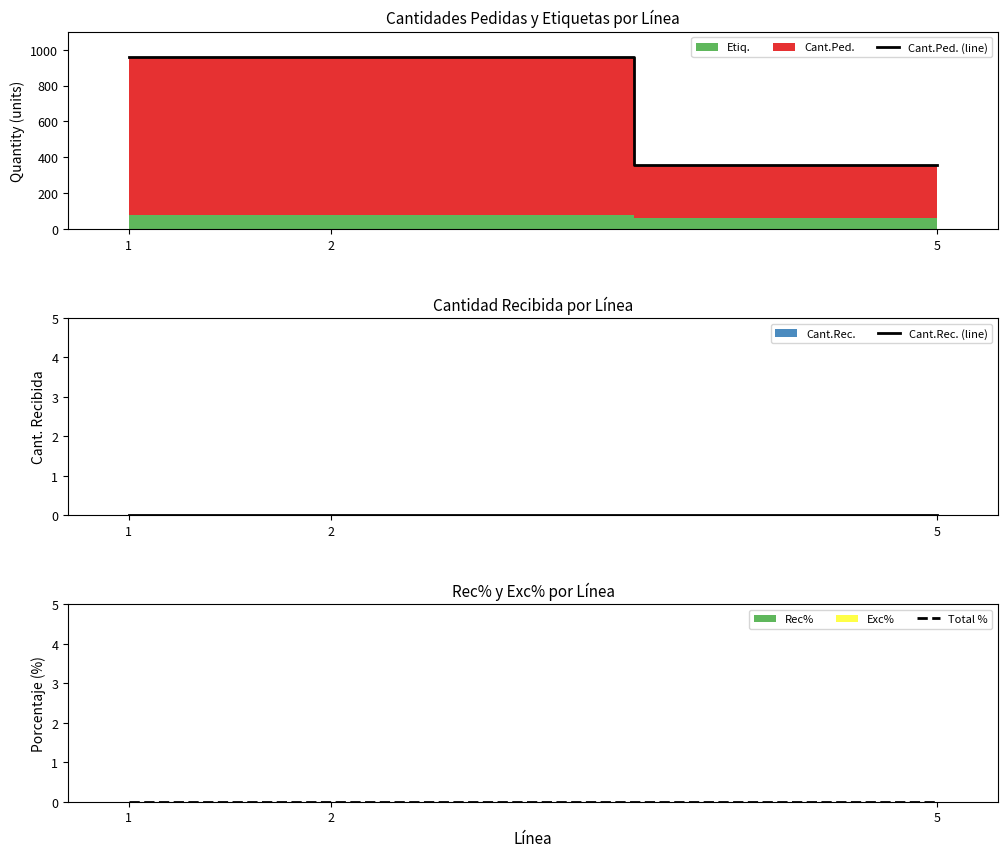

Reading left to right, transcribe all the data shown in this chart.

Cant.Ped. (line): 1=960	2=960	5=360
Cant.Rec. (line): 1=0	2=0	5=0
Total %: 1=0	2=0	5=0